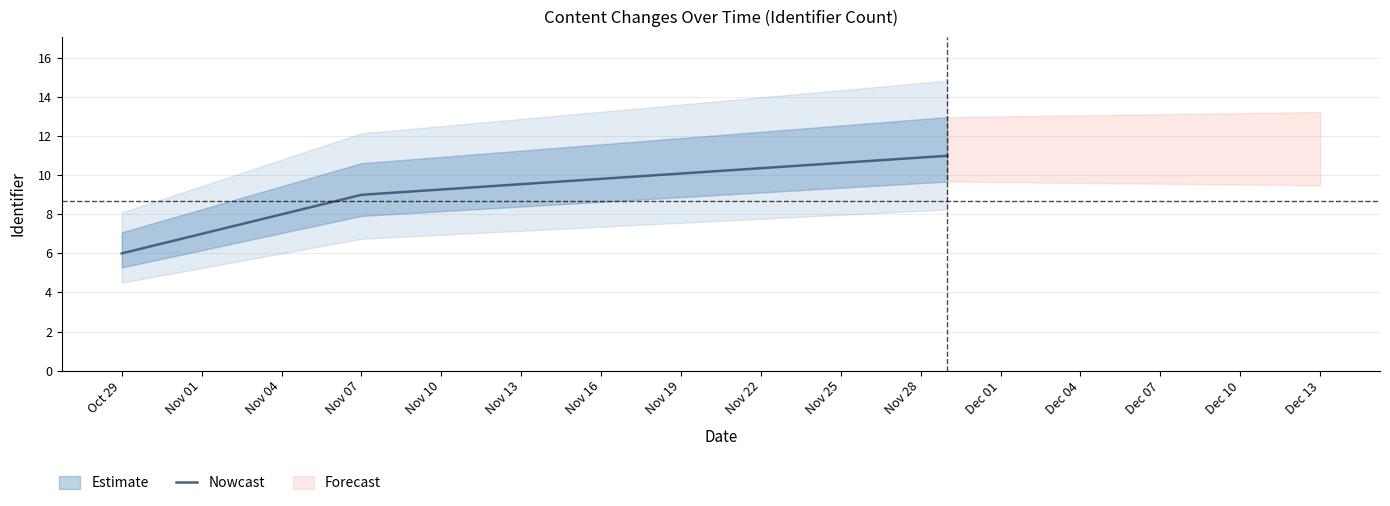

How many values are between 6 and 11?

3